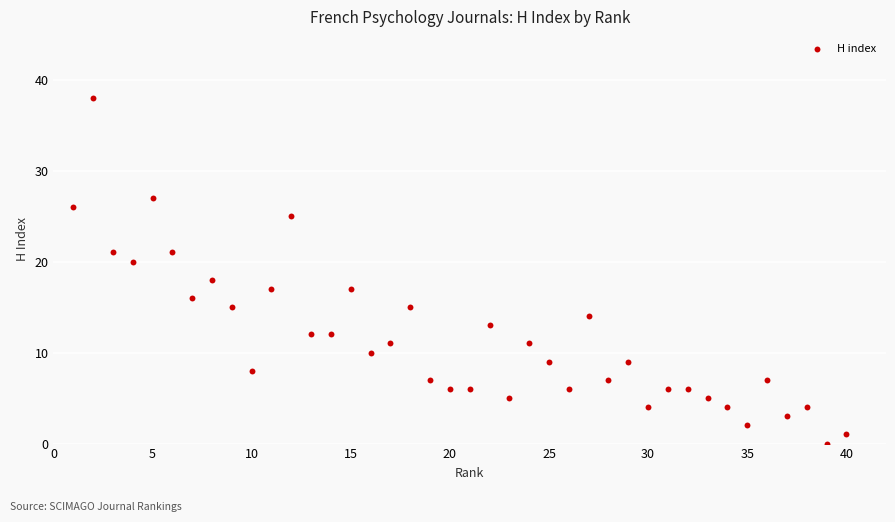

What is the range of Y values (max minus min)?

38